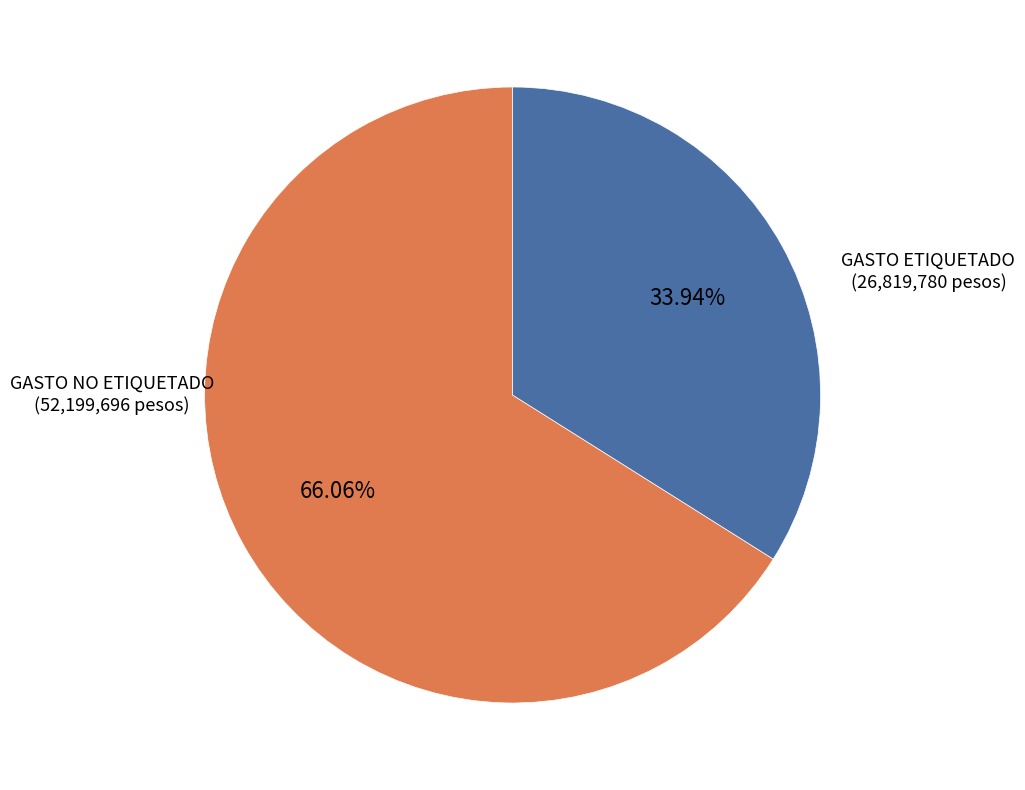

What percentage is the GASTO NO ETIQUETADO slice, to the nearest percent?

66%